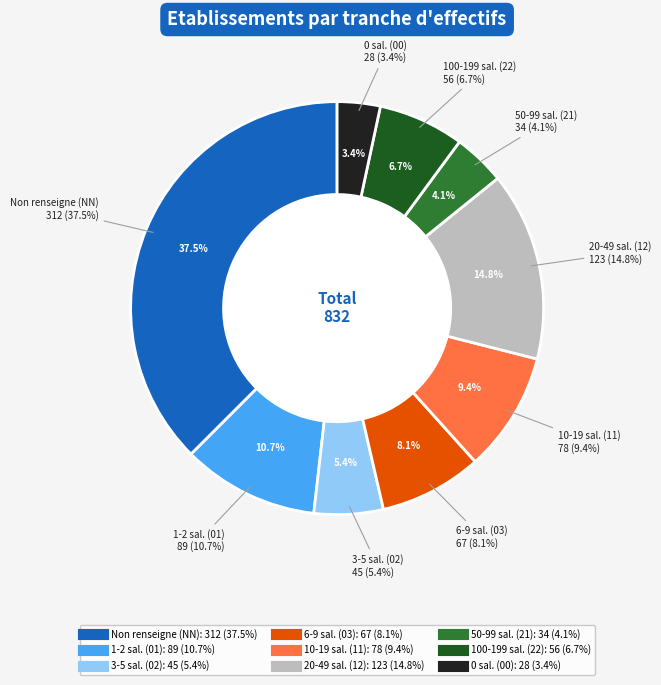

Which category has the biggest portion of the pie?

NN